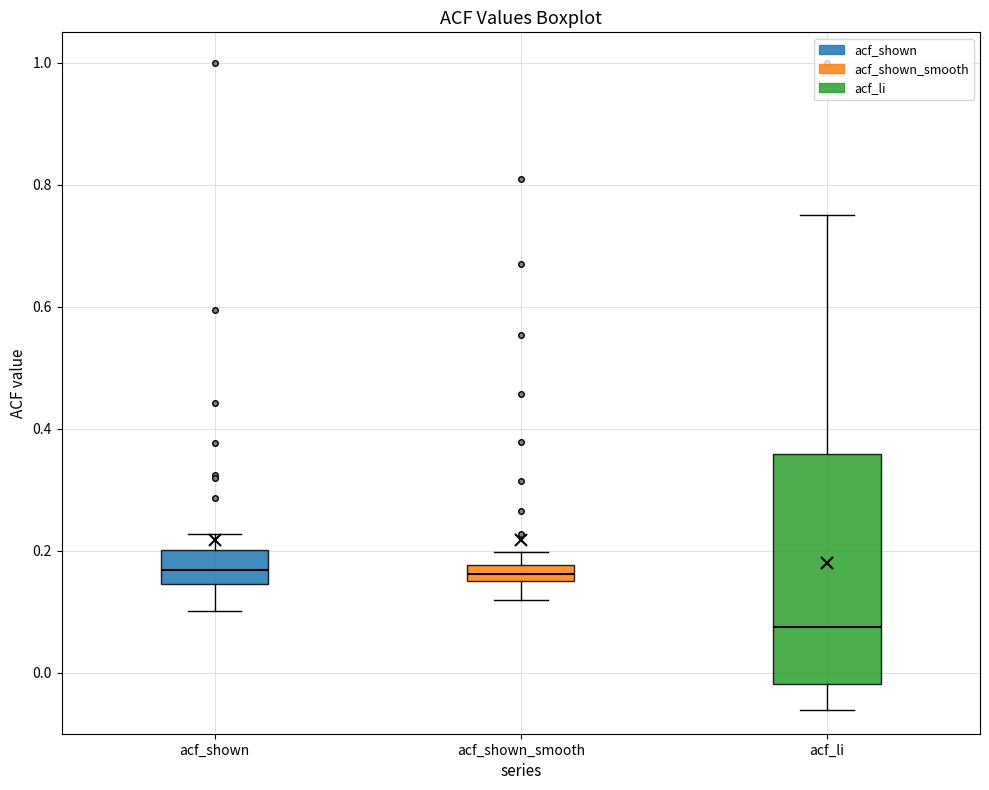

Comparing the boxes themselves (not the whiskers), which one is the tallest?

acf_li